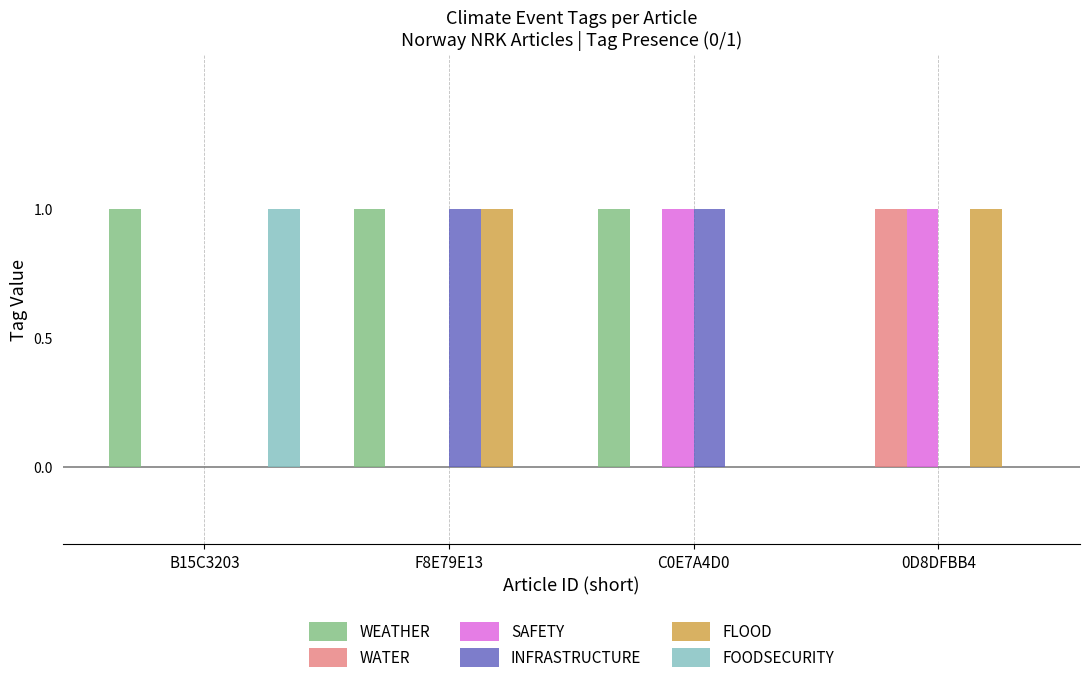

Reading right to left, what are all the values shown in this chart?

WEATHER: 0D8DFBB4=0	C0E7A4D0=1	F8E79E13=1	B15C3203=1
WATER: 0D8DFBB4=1	C0E7A4D0=0	F8E79E13=0	B15C3203=0
SAFETY: 0D8DFBB4=1	C0E7A4D0=1	F8E79E13=0	B15C3203=0
INFRASTRUCTURE: 0D8DFBB4=0	C0E7A4D0=1	F8E79E13=1	B15C3203=0
FLOOD: 0D8DFBB4=1	C0E7A4D0=0	F8E79E13=1	B15C3203=0
FOODSECURITY: 0D8DFBB4=0	C0E7A4D0=0	F8E79E13=0	B15C3203=1